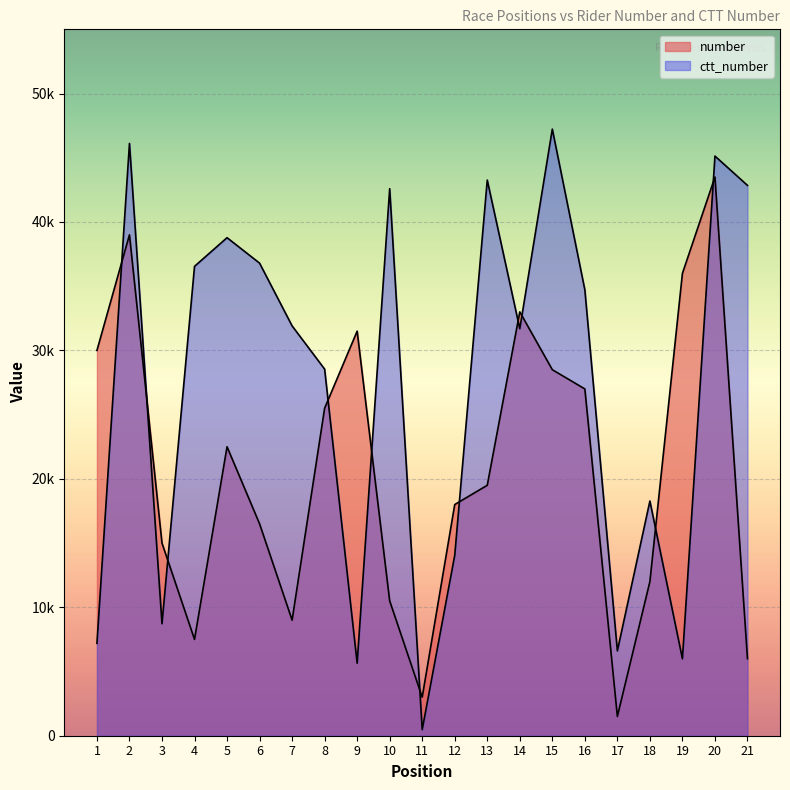

What is the total value across all series at 17?

8108